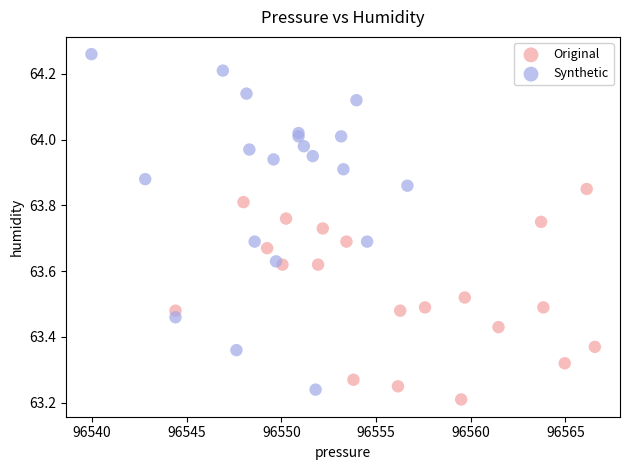

Which series has the widest spread of Y values?

Synthetic